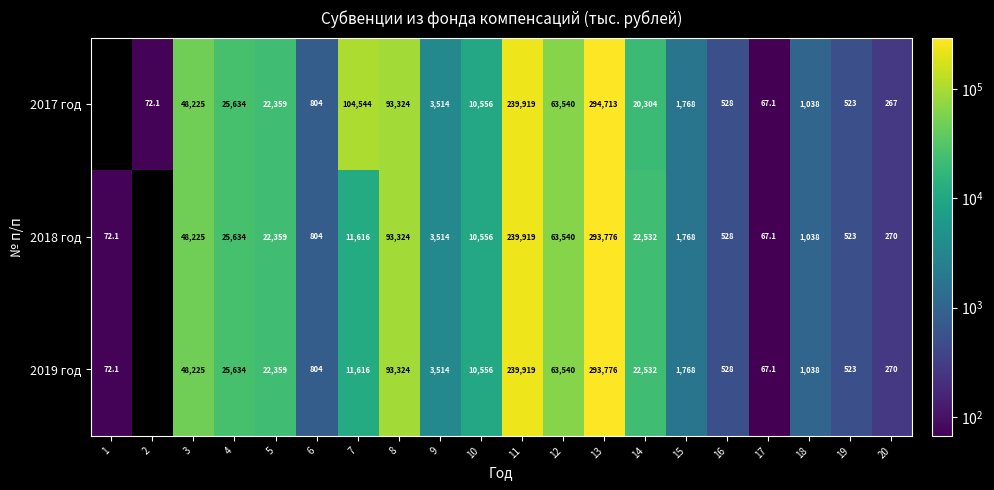

What is the total value across all series at 16?

1584.0